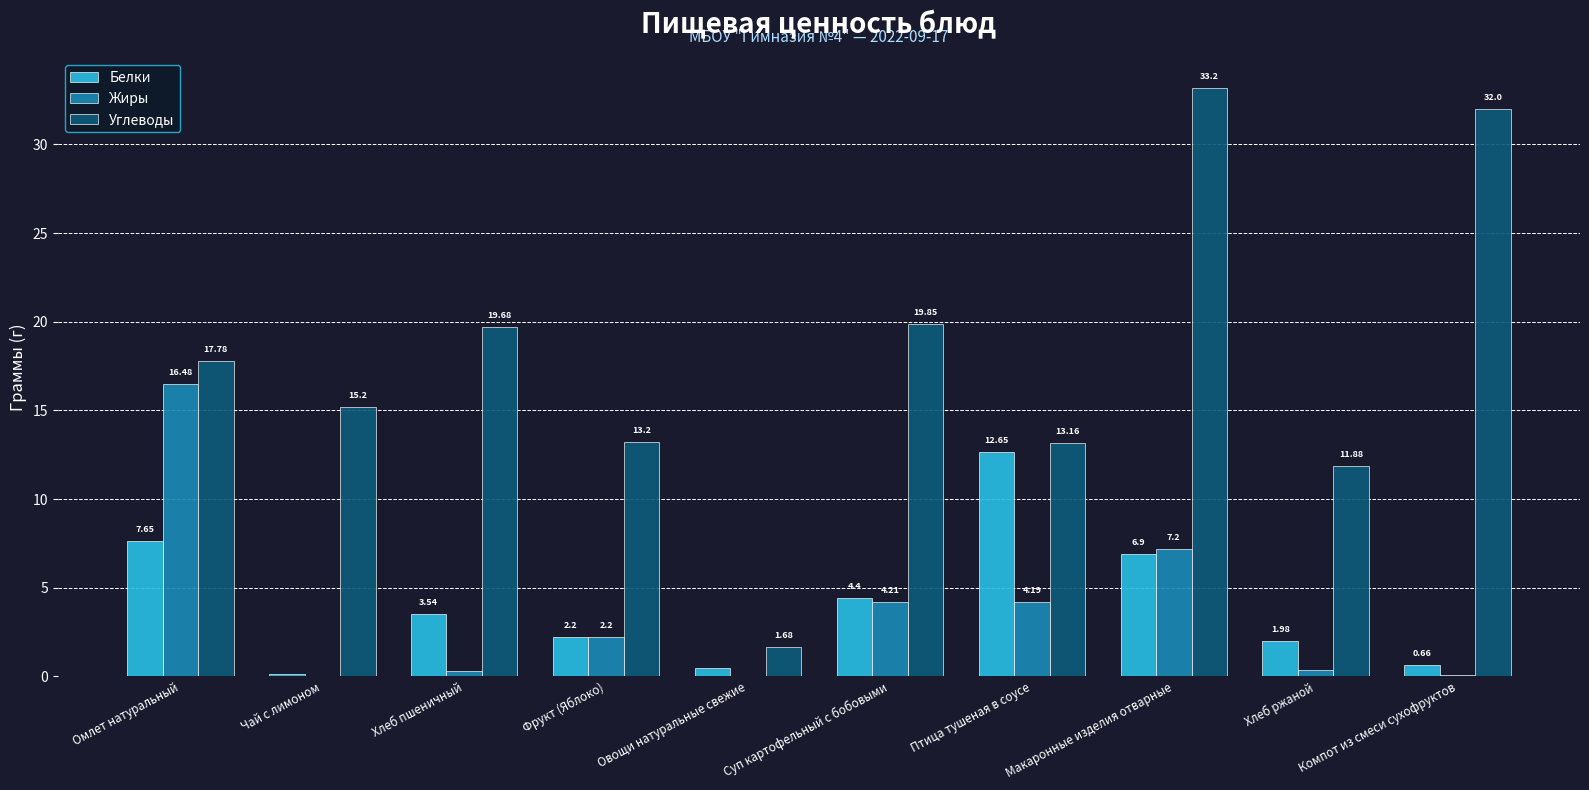

At which category is the sum across all series the highest?

Макаронные изделия отварные